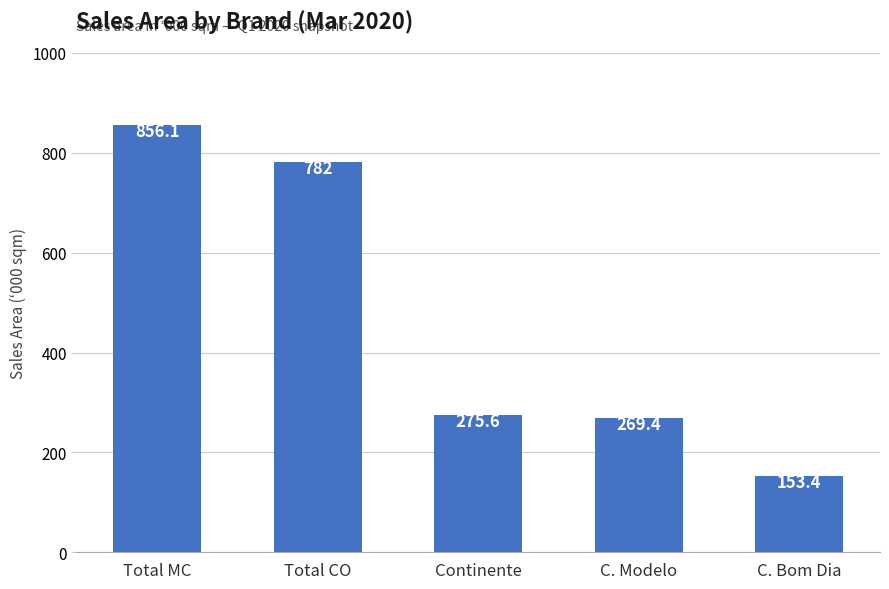

What is the change in value from Continente to C. Modelo?

-6.2